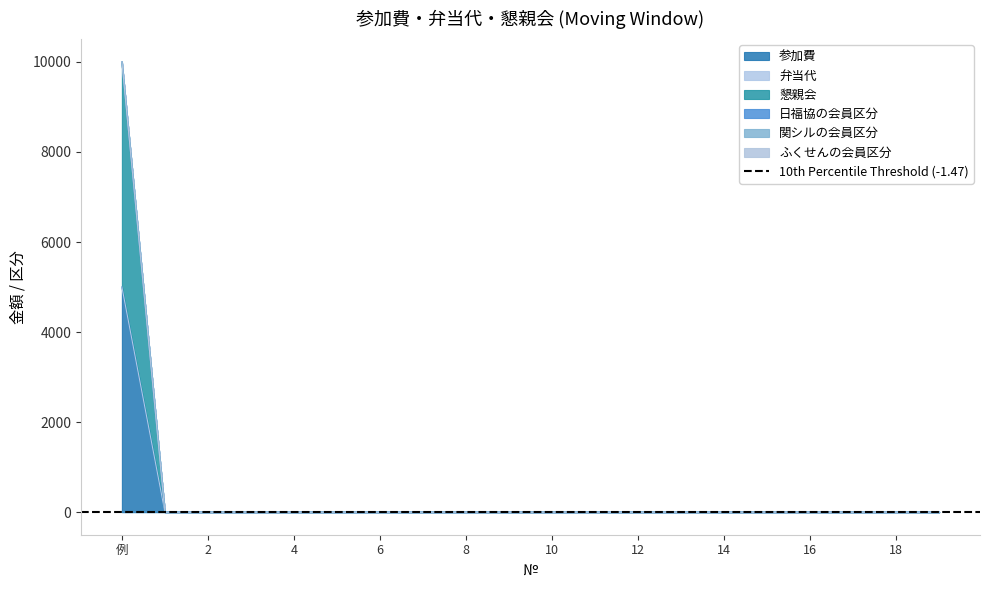

How many data points in ふくせんの会員区分 are above 0?

1